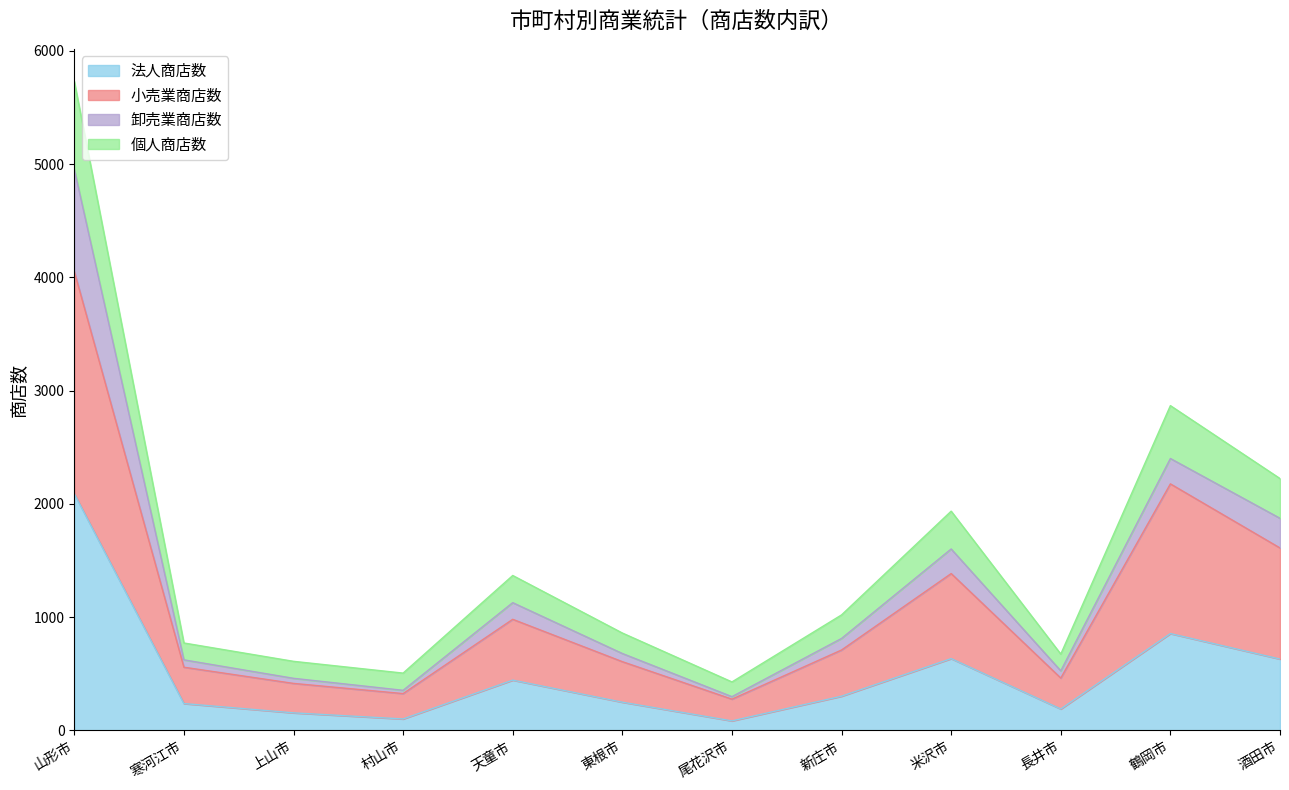

In 法人商店数, how many points are lower than both neighbors (excluding endpoints)?

3